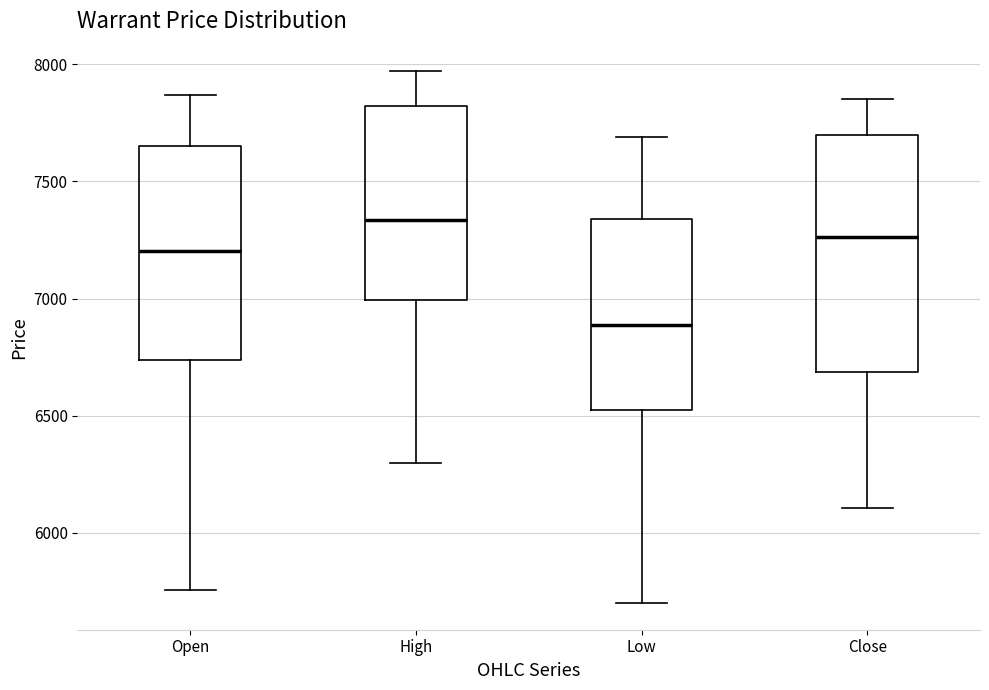

Reading left to right, transcribe this box plot: for each box, give where its median line is, the range the box spans, and where its two whiskers end, as read against the y-axis. The values are not printed on the chart, so give them approximately, as read against the axis.

Open: median 7200, box 6750 to 7650, whiskers 5750 to 7850
High: median 7350, box 7000 to 7800, whiskers 6300 to 7950
Low: median 6900, box 6550 to 7350, whiskers 5700 to 7700
Close: median 7250, box 6700 to 7700, whiskers 6100 to 7850